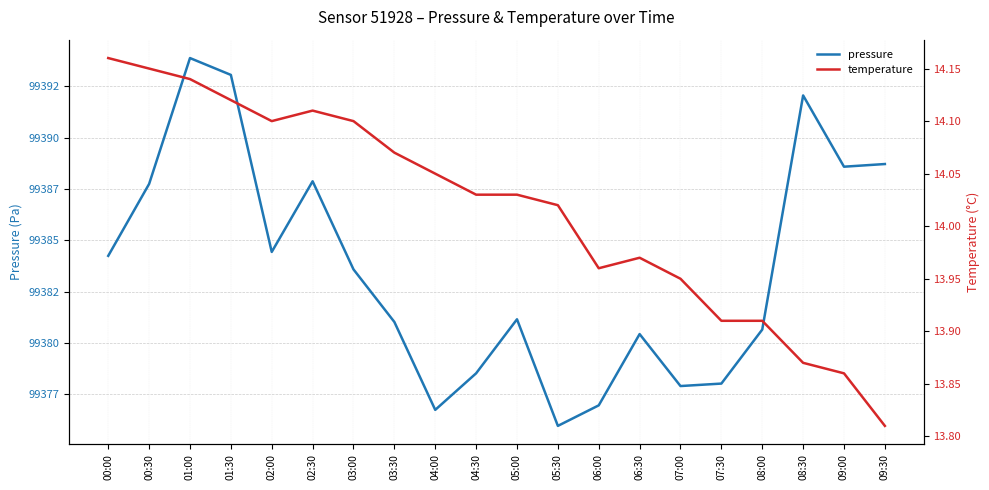

How many values in the pressure series exceed 99383?

10